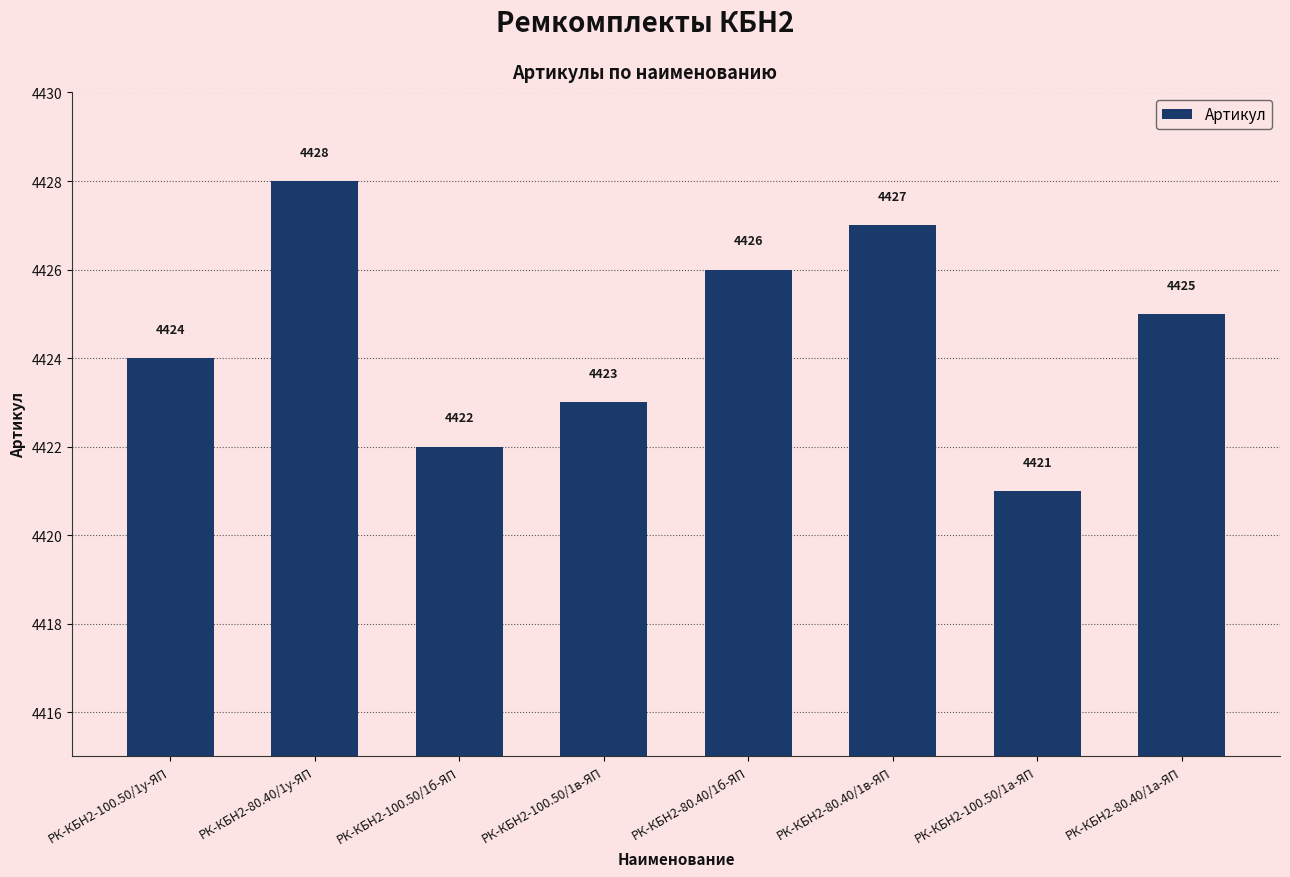

What is the value of the 3rd bar from the left?

4422